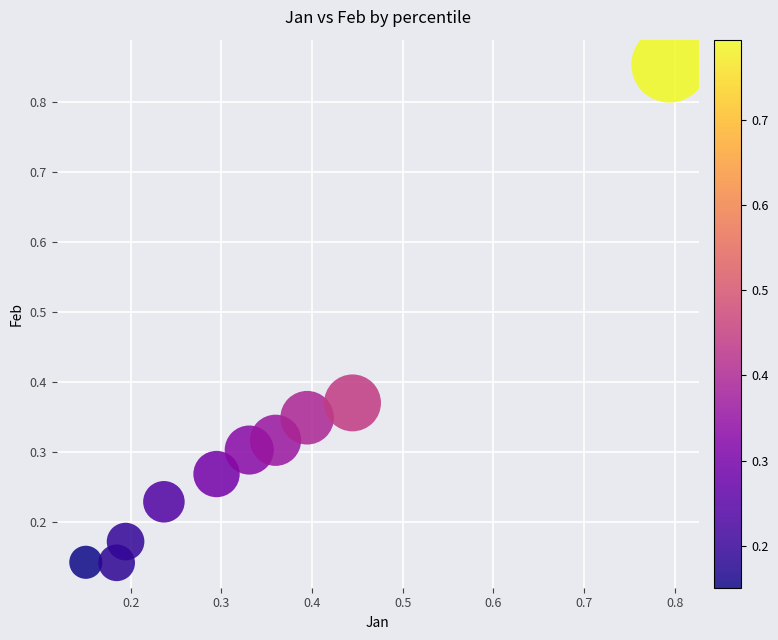

Count the number of points in this scatter plot.

10